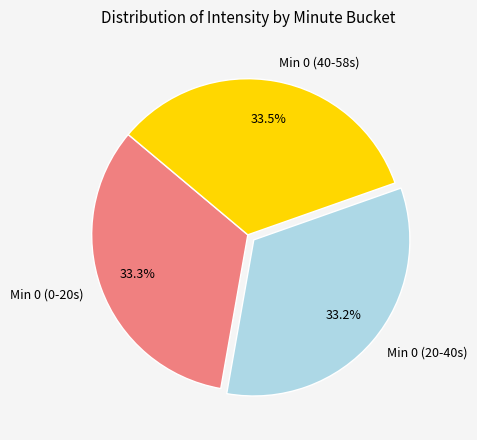

Does Min 0 (20-40s) account for over 50% of the chart?

No